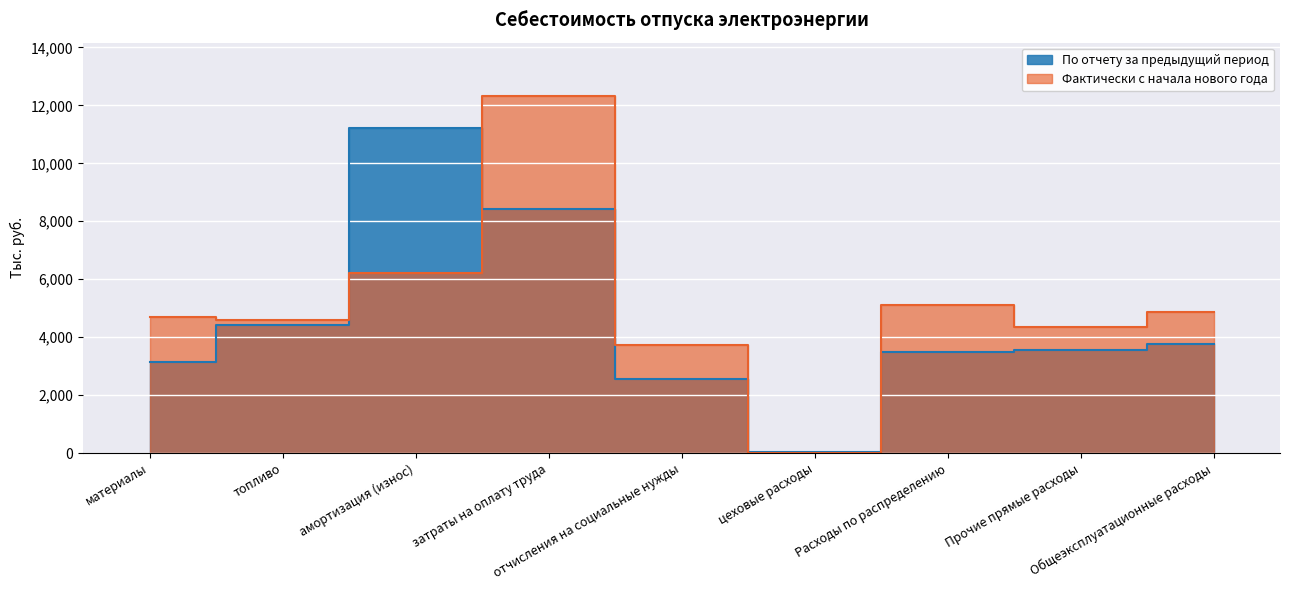

Rank the categories by По отчету за предыдущий период value from lowest to highest.

цеховые расходы, отчисления на социальные нужды, материалы, Расходы по распределению, Прочие прямые расходы, Общеэксплуатационные расходы, топливо, затраты на оплату труда, амортизация (износ)